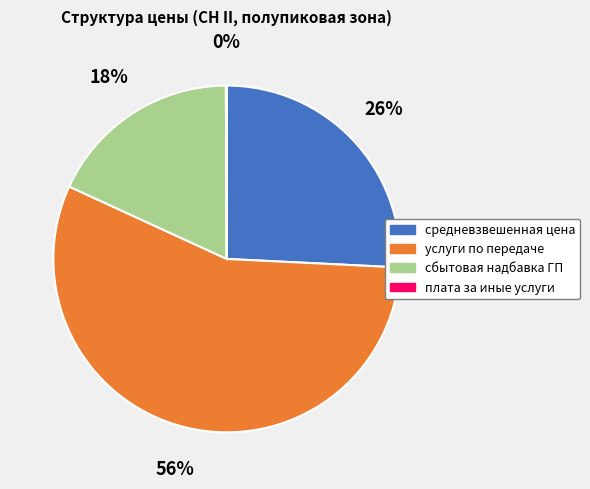

What percentage is the сбытовая надбавка ГП slice, to the nearest percent?

18%